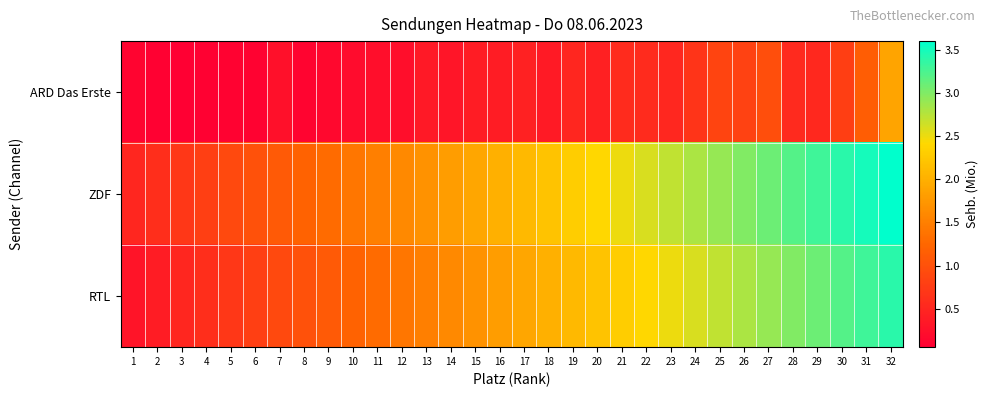

Which series has the widest spread of values?

ZDF